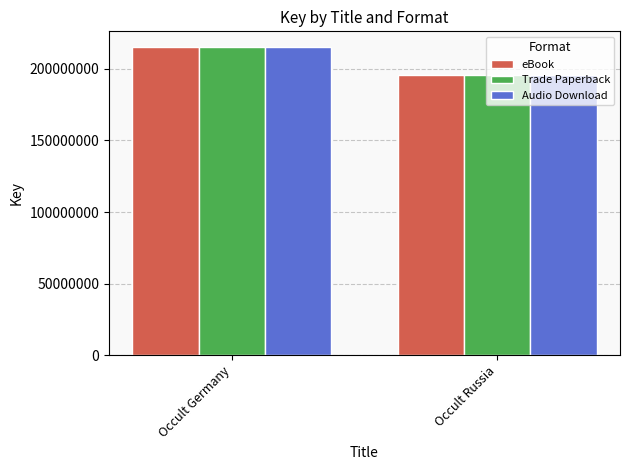

At which category is the sum across all series the highest?

Occult Germany